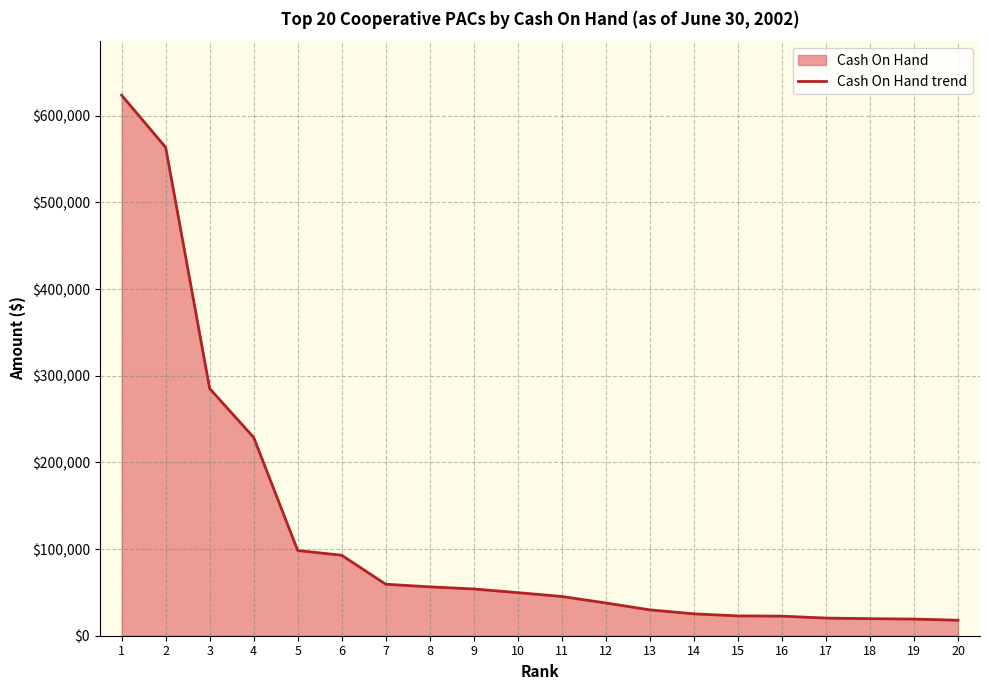

Which has a higher value, 13 or 19?

13